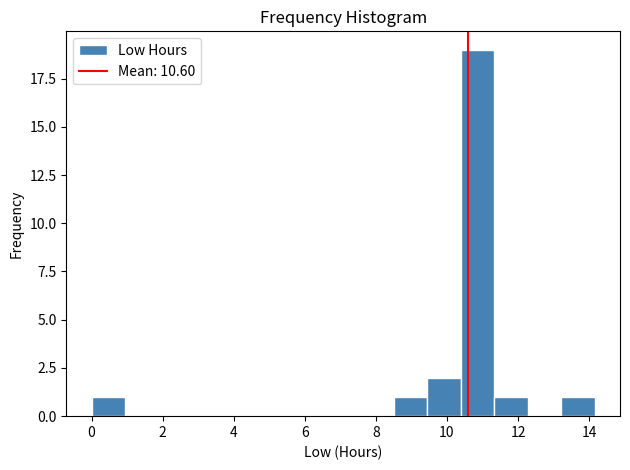

What is the height of the bar covering 0.0 to 1.0 on the x-axis? Neither the bar edges nor the heights are printed on the chart, so give them approximately, as read against the axes.

1